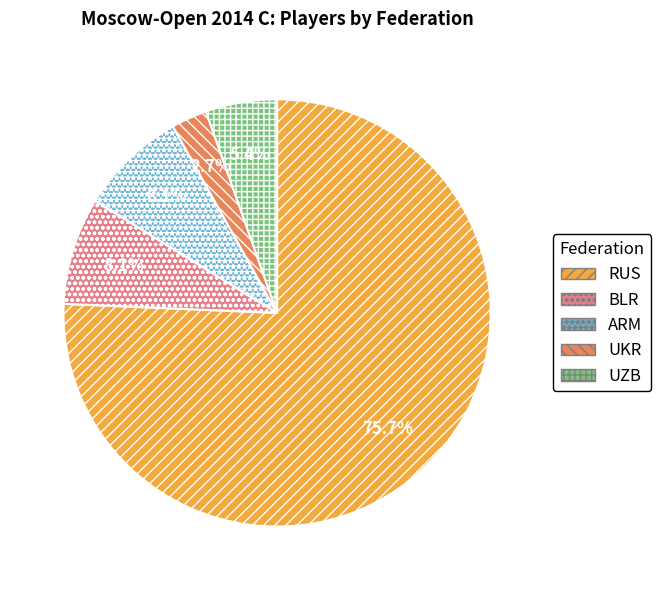

To the nearest percent, what is the combined percentage of ARM and UKR?

11%